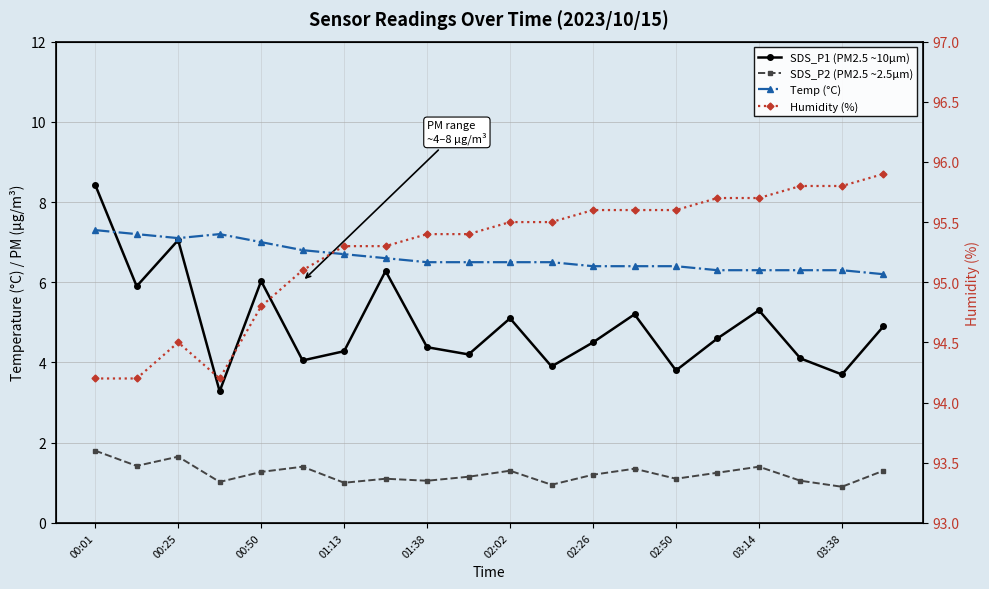

How many categories are shown in the chart?

20